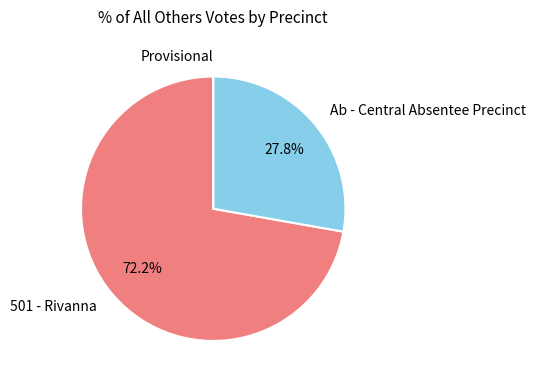

Which slice represents more than half of the pie?

501 - Rivanna